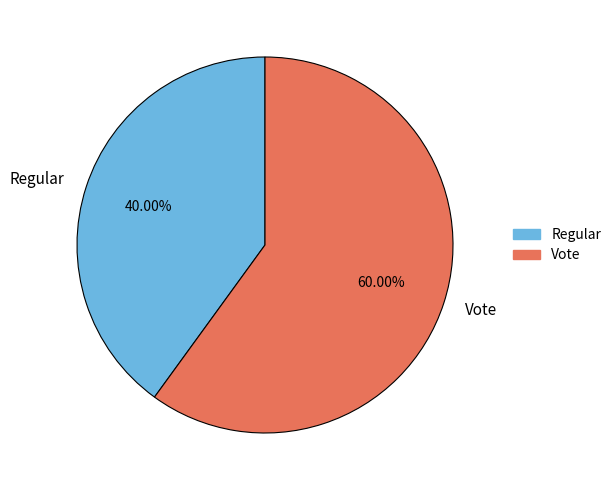

Count the number of slices in the pie.

2